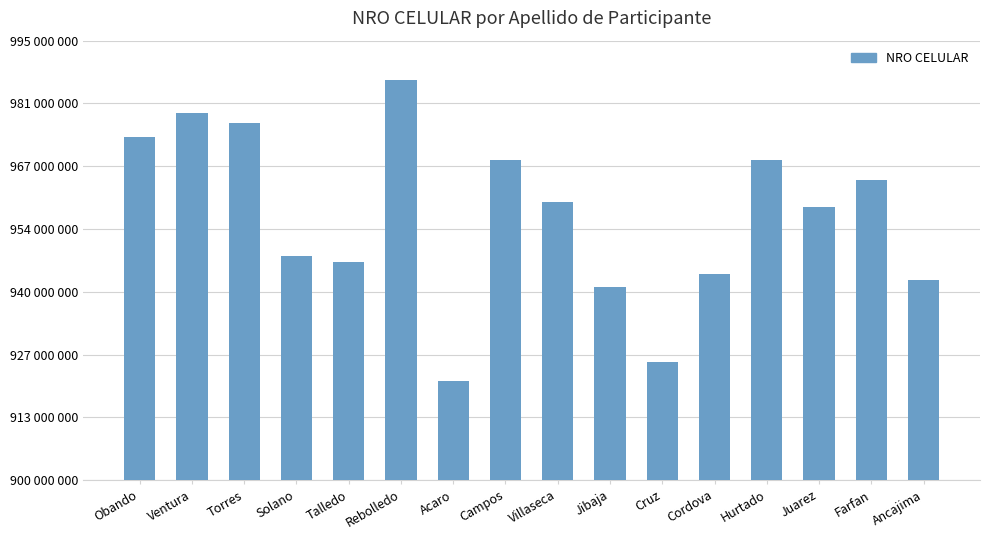

What is the change in value from Torres to Solano?

-28830692